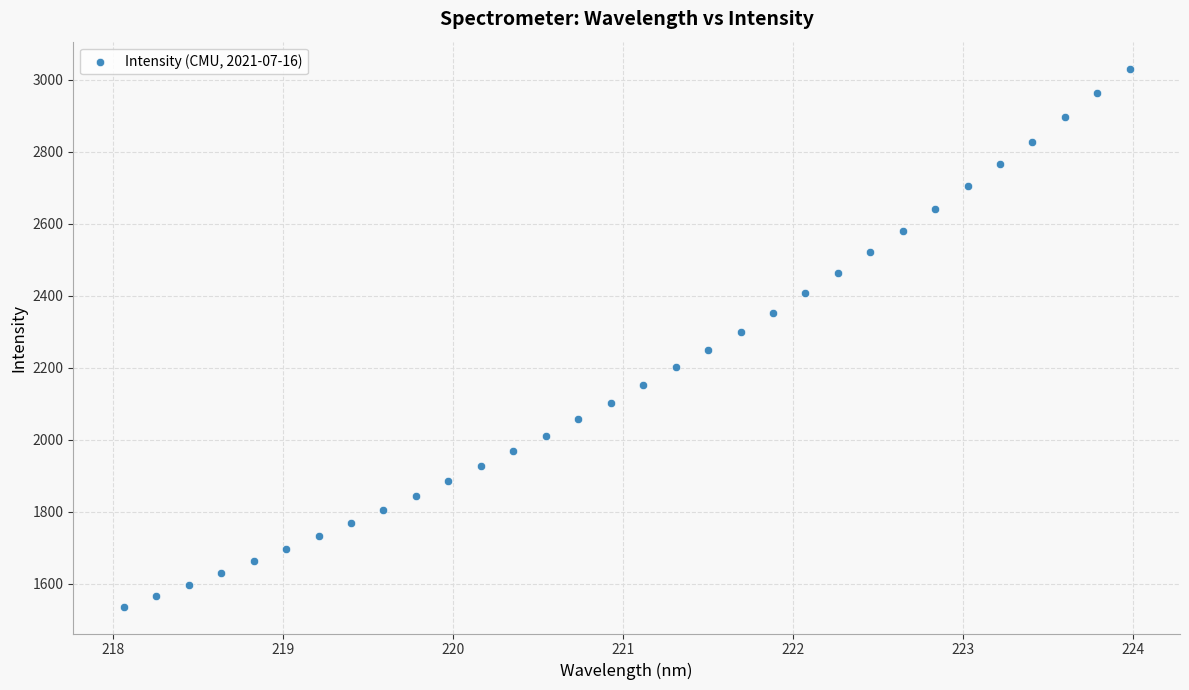

What is the range of X values (max minus min)?

5.9